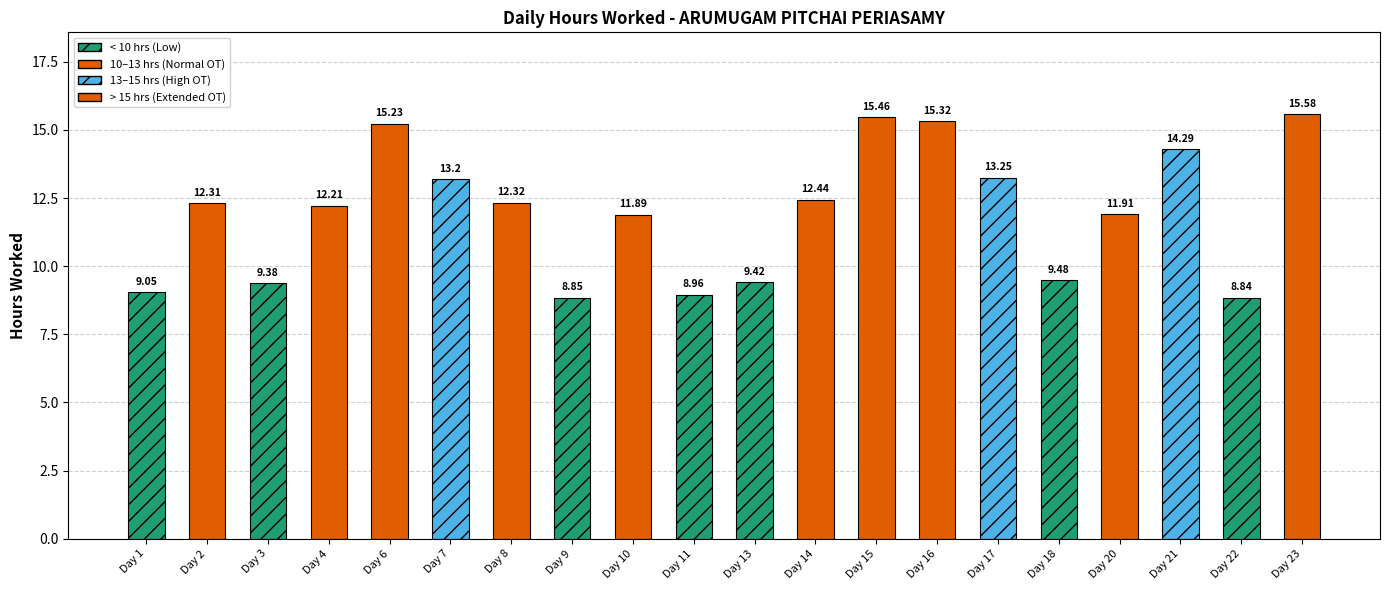

What is the maximum value shown in the chart?

15.6